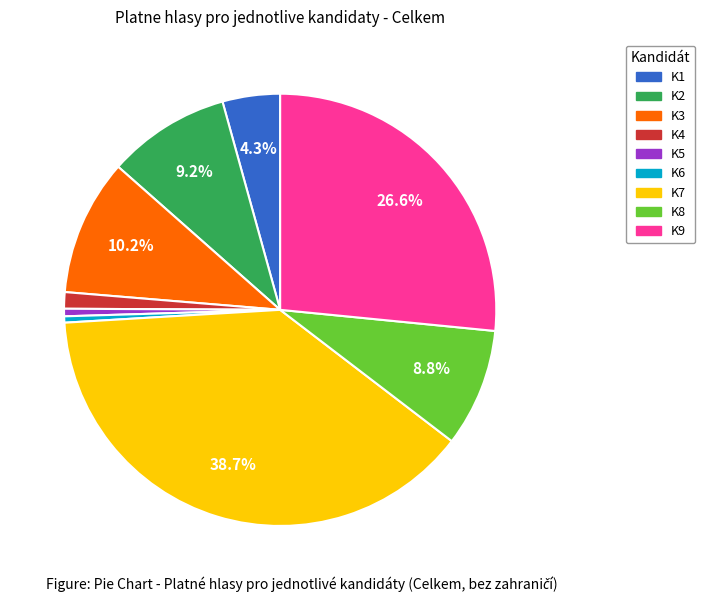

How many slices are in this pie chart?

9